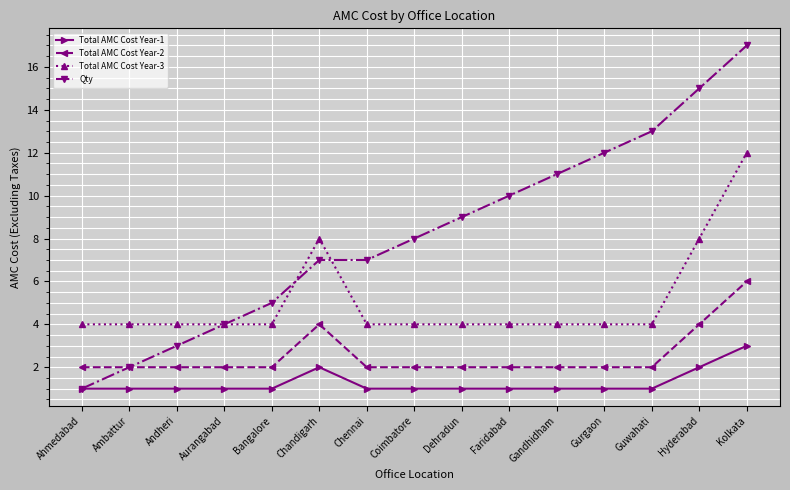

Between Bangalore and Gurgaon, which series saw the biggest shift?

Qty